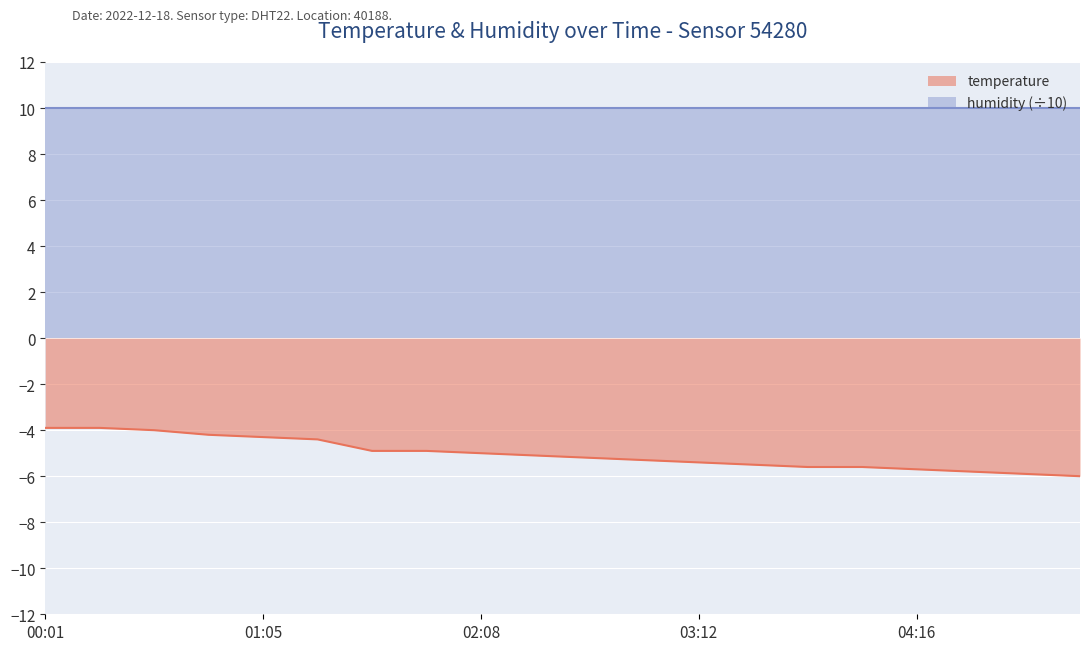

Which has a higher value, 03:28 or 00:16?

00:16